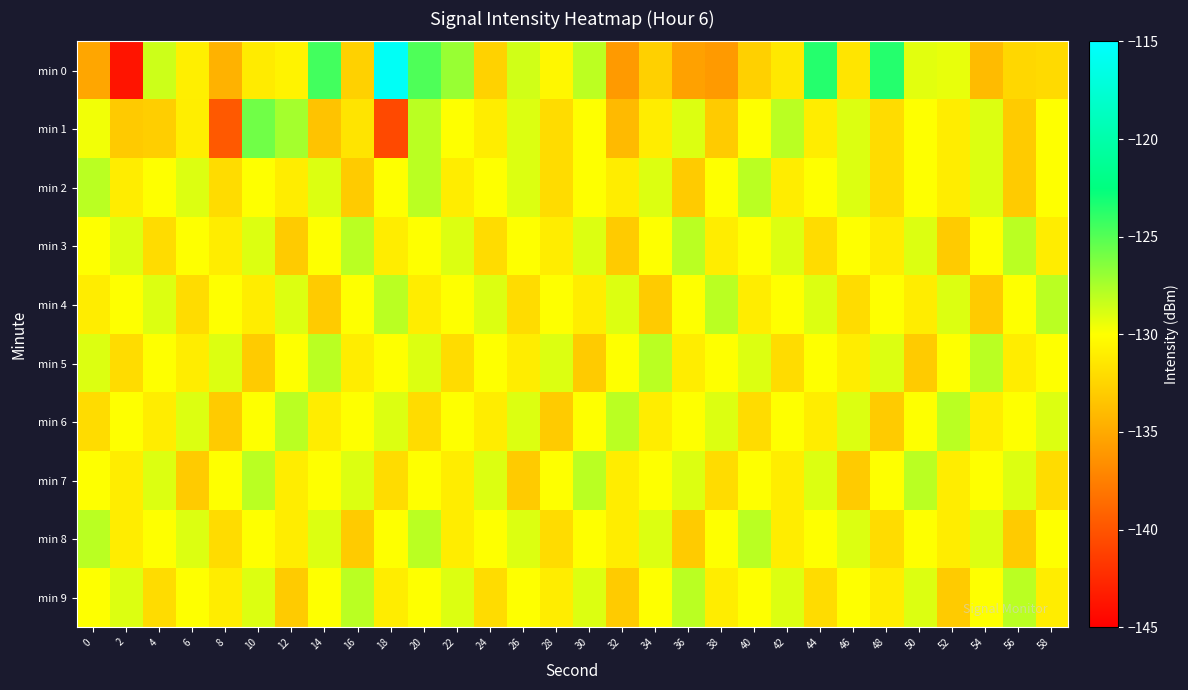

What is the spread (max minus min) of values at 38?

7.9